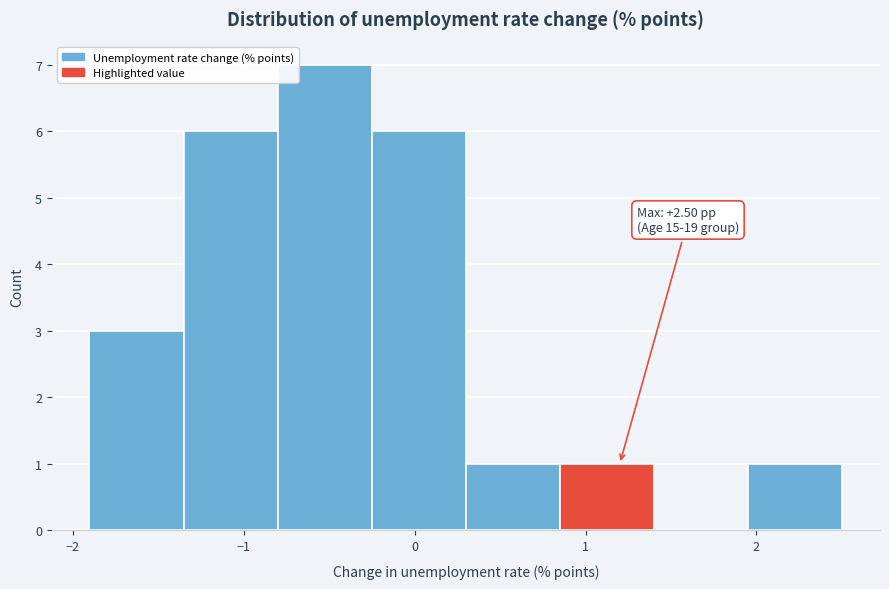

Over which range of the x-axis is the bar tallest?

-0.8 to -0.3